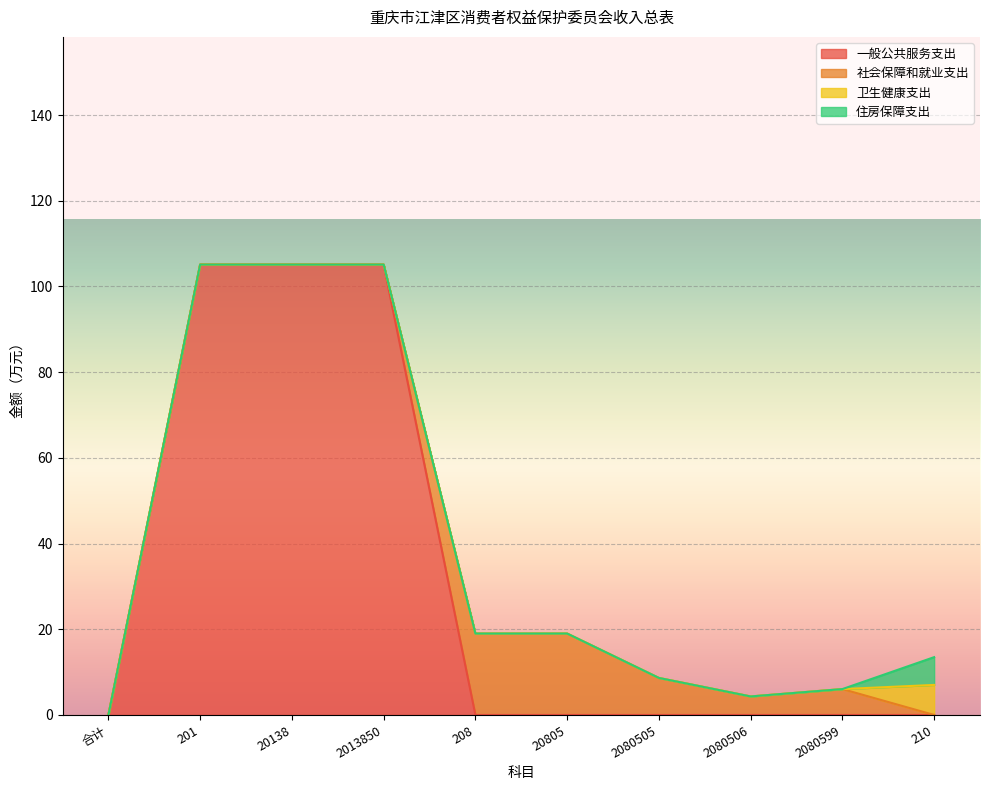

What is the highest value of the 卫生健康支出 series?

7.0